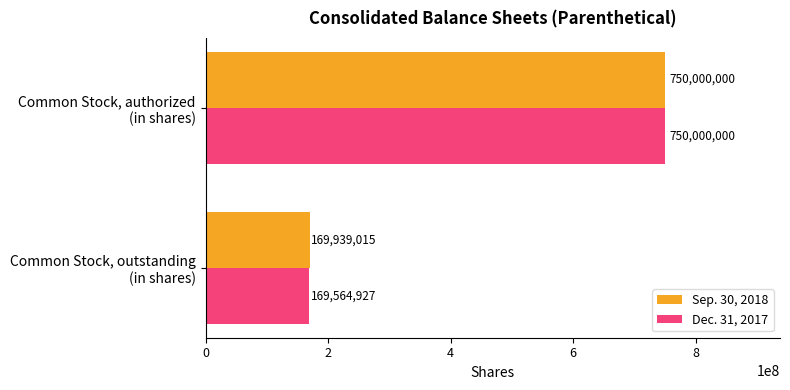

Which series has the largest range (max minus min)?

Dec. 31, 2017